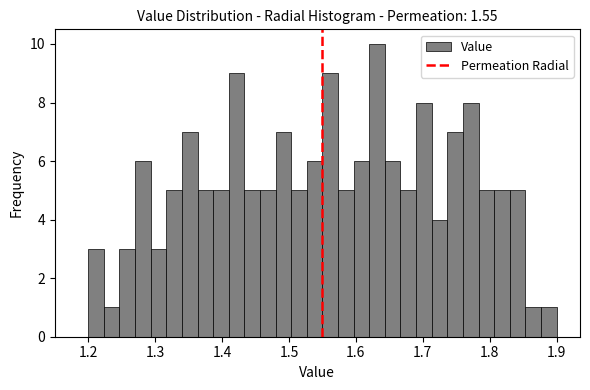

Around what value on the x-axis is the tallest bar? Give the approximate position of its centre, as read against the axis.

1.63